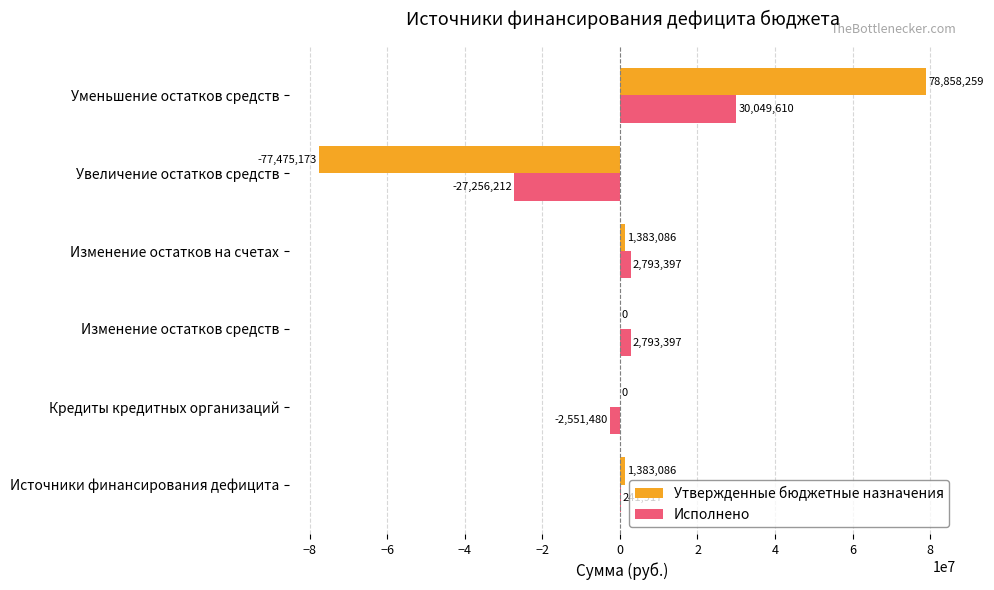

Between Источники финансирования дефицита and Изменение остатков средств, which series saw the biggest shift?

Исполнено